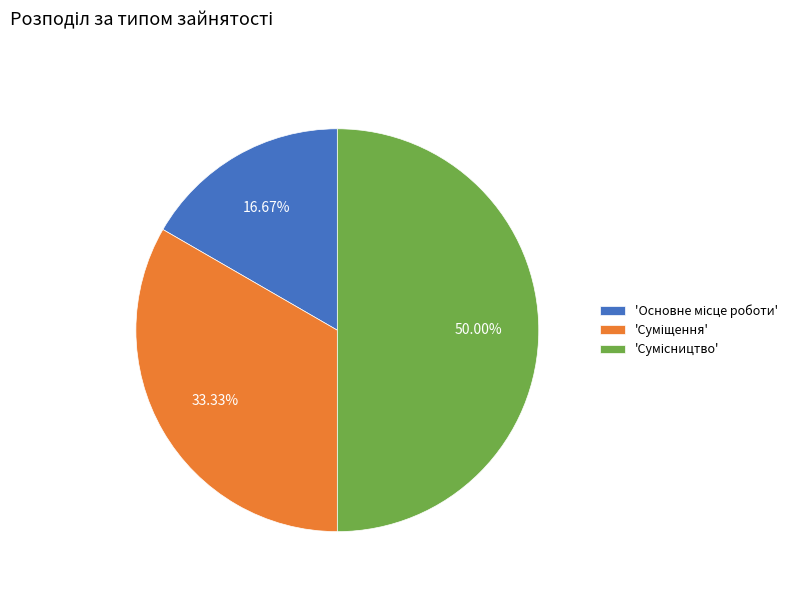

How many segments does this pie chart have?

3